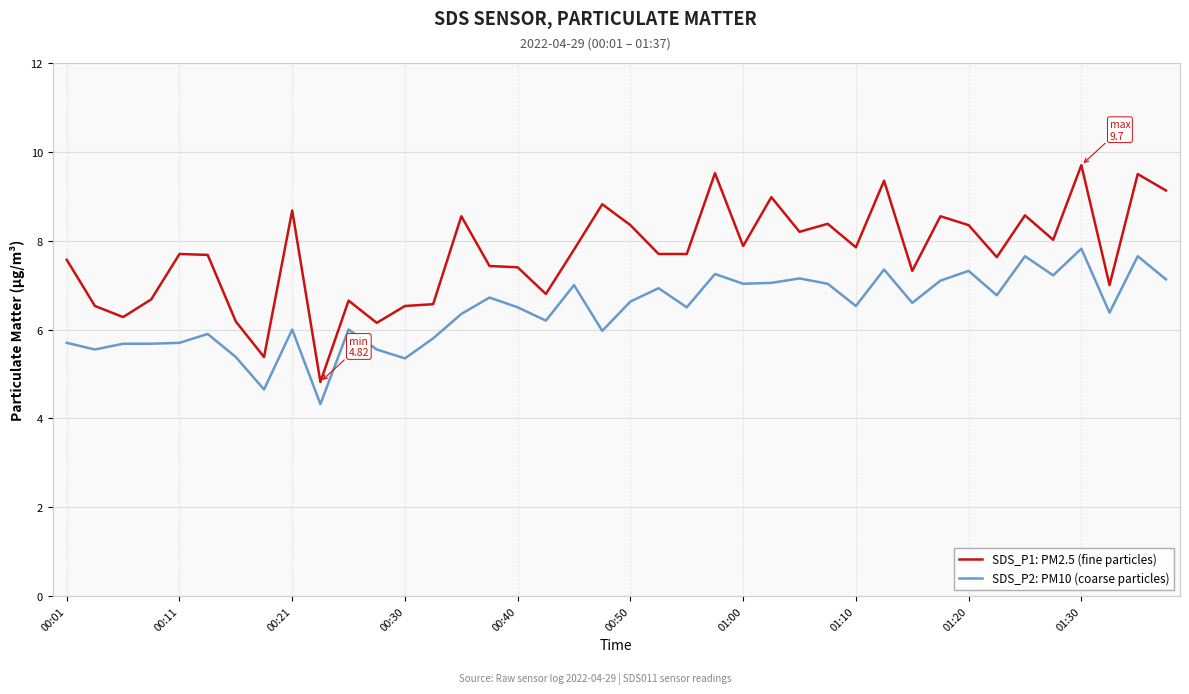

Which series has the largest total across all categories?

SDS_P1: PM2.5 (fine particles)